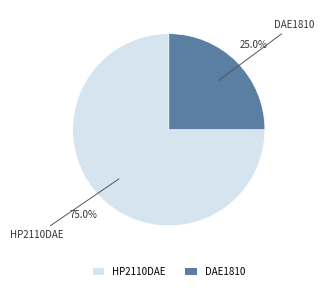

What is the largest slice in the pie chart?

HP2110DAE